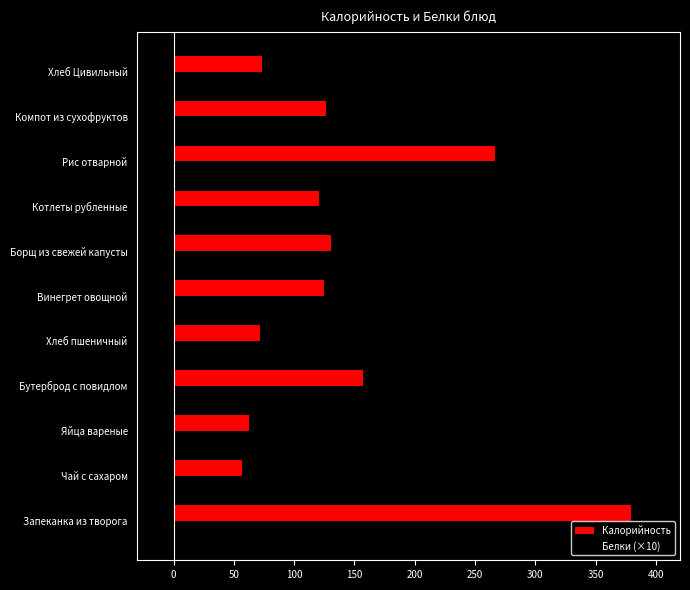

What is the difference between the maximum and minimum values in the Калорийность series?

322.6